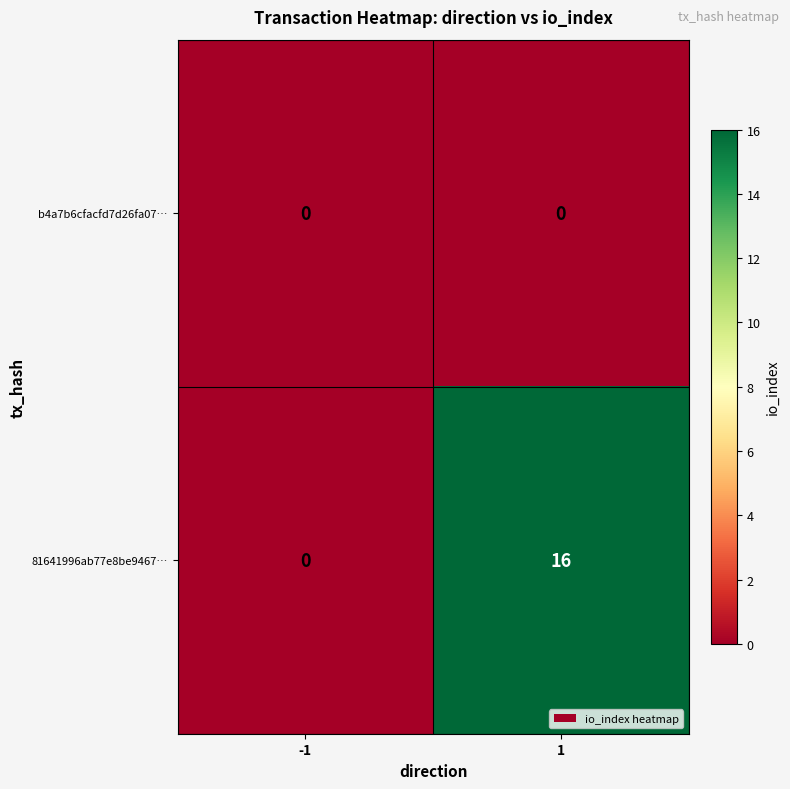

Between -1 and 1, which series saw the biggest shift?

81641996ab77e8be9467…